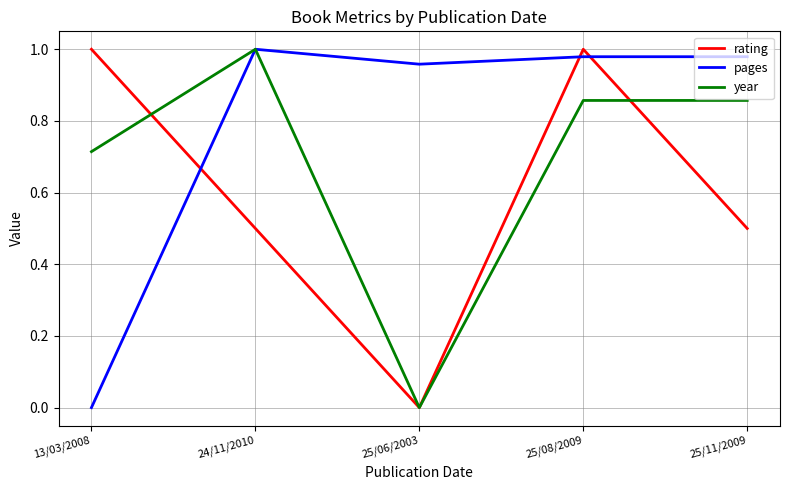

What is the difference between the highest and lowest values at 25/08/2009?

0.1